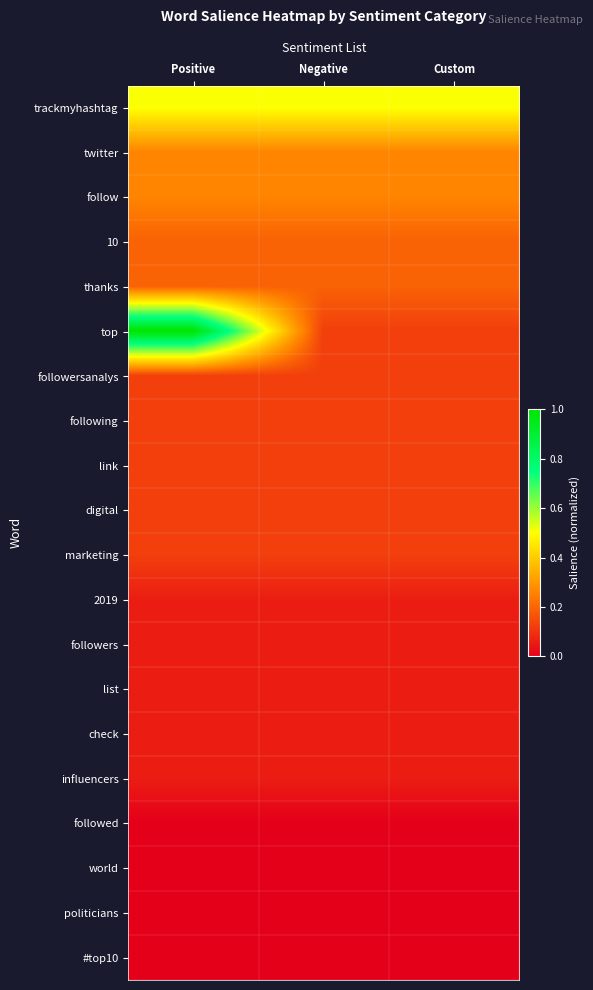

Which series has the largest total across all categories?

trackmyhashtag